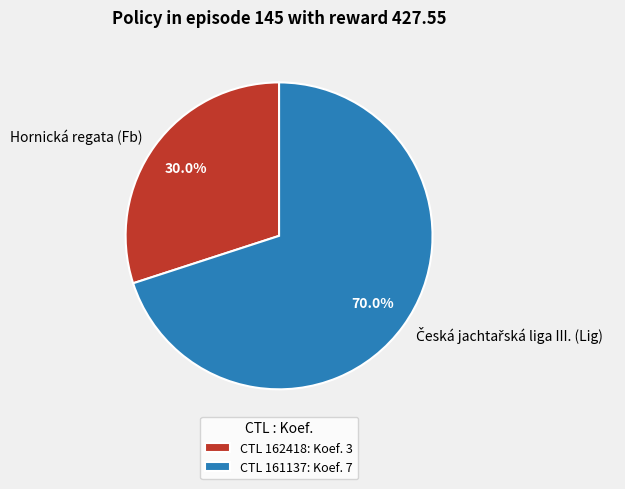

Does Hornická regata (Fb) represent more than half of the total?

No